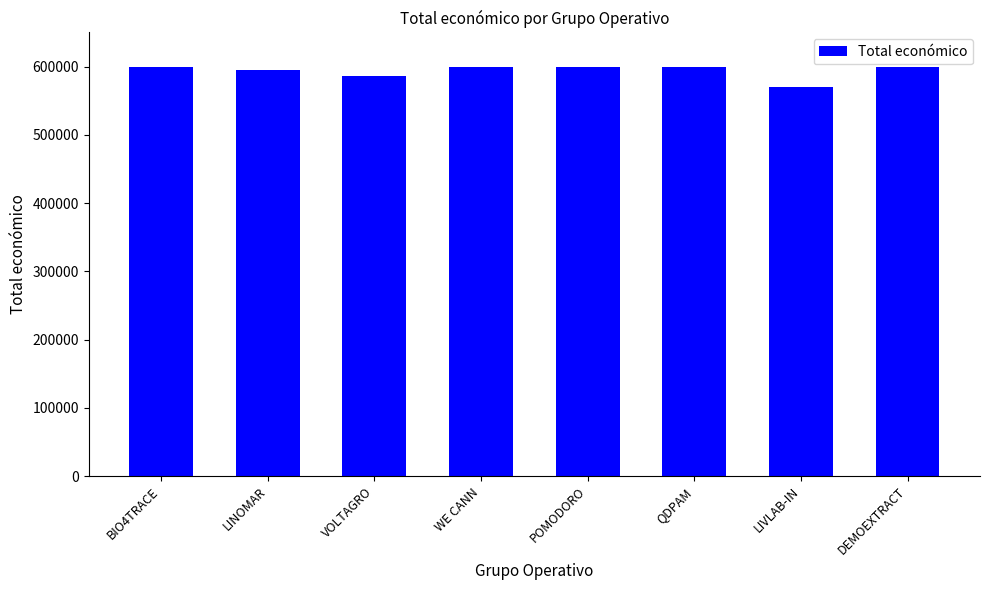

What is the approximate value at BIO4TRACE, to the nearest 50?

599250